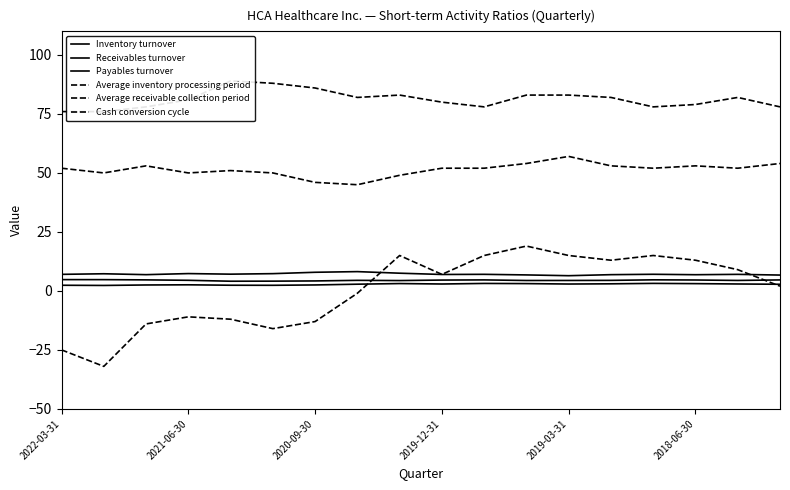

What is the minimum value for Inventory turnover?

4.1